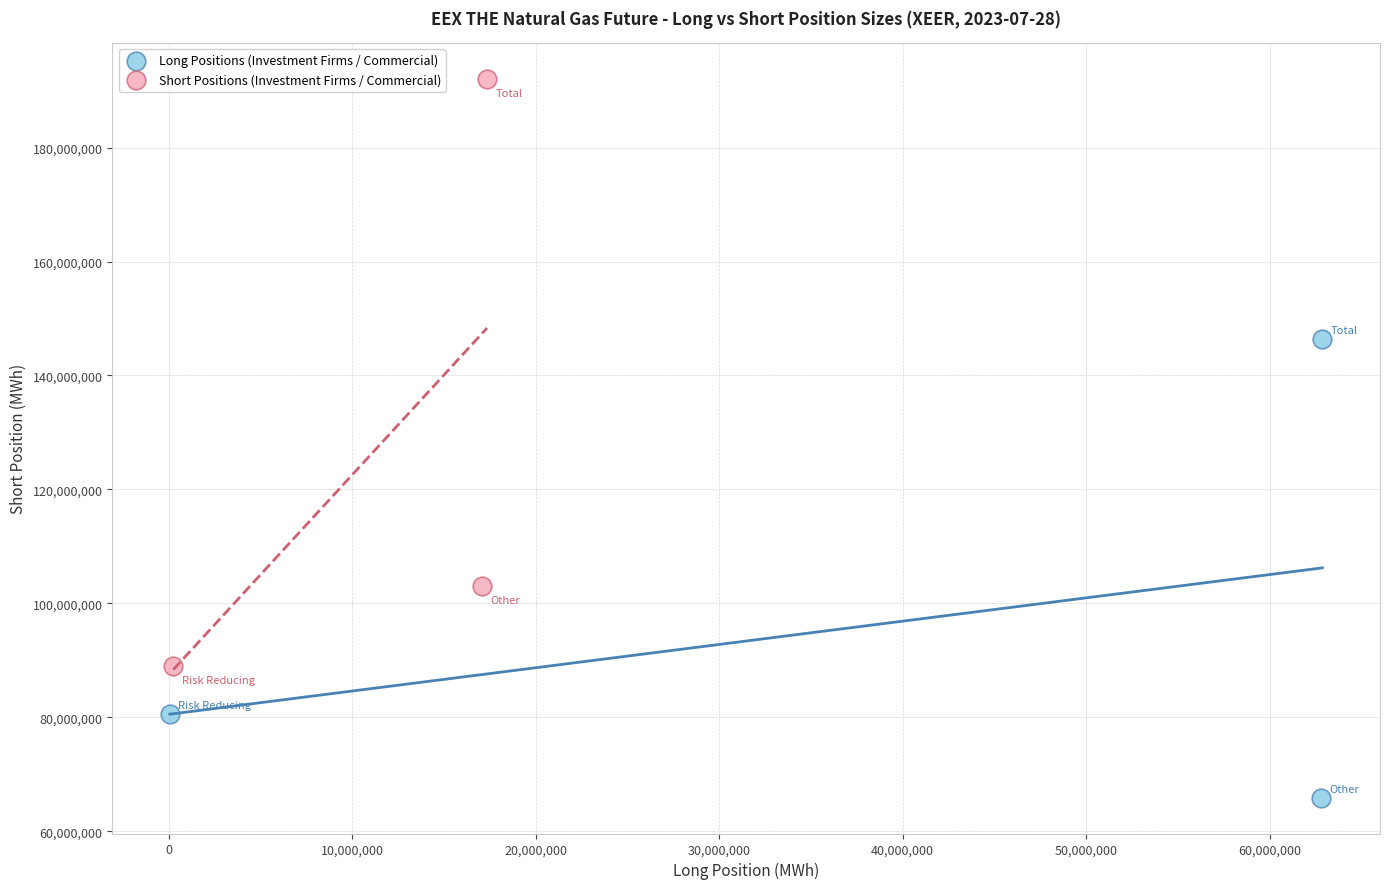

Which series has the widest spread of Y values?

Short Positions (Investment Firms / Commercial)